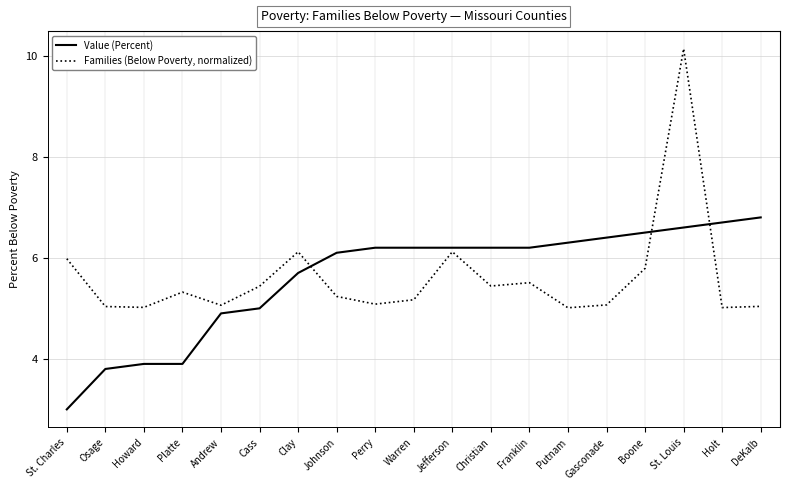

What is the smallest value displayed?

3.0